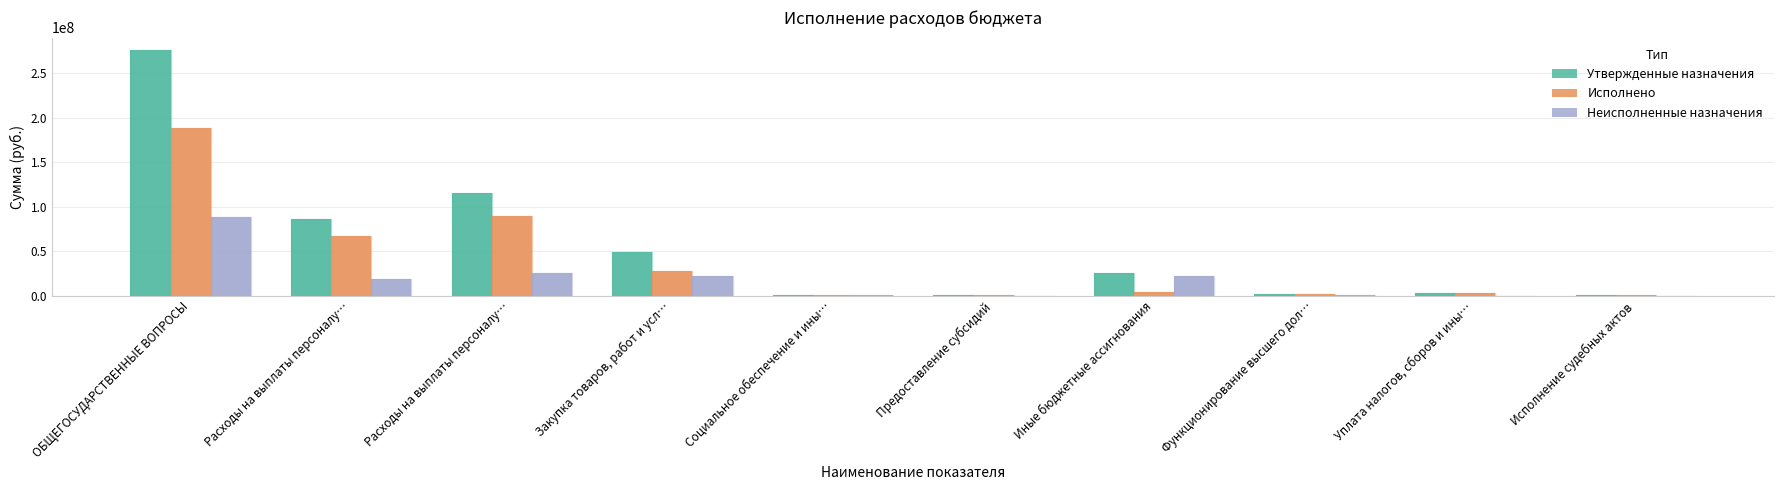

Are the bars grouped side by side (vs. stacked)?

Yes